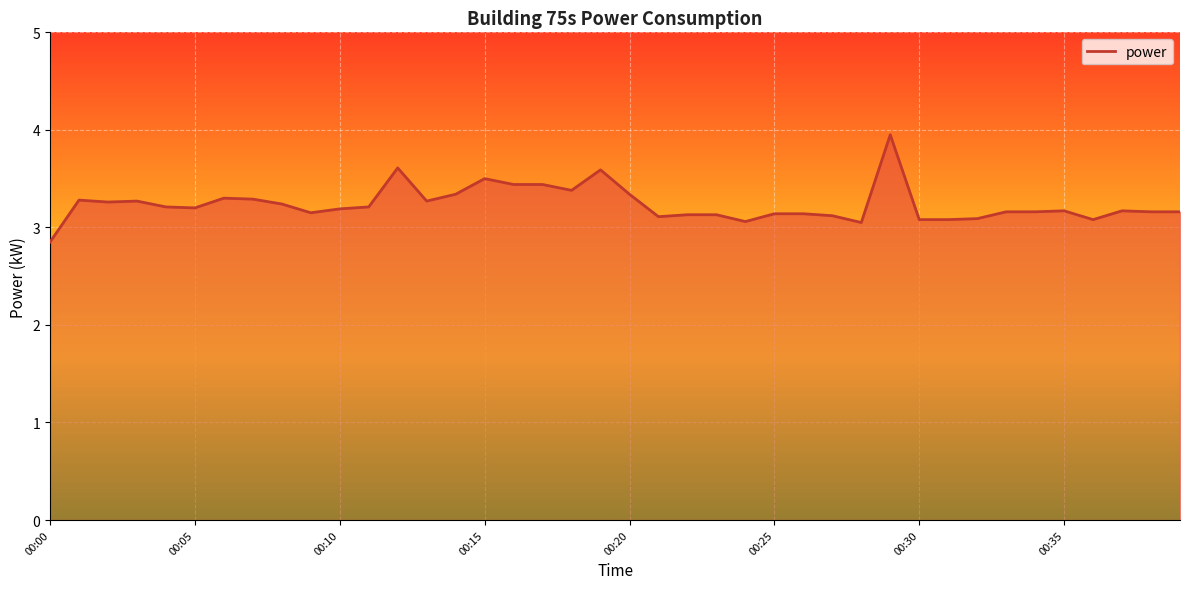

What is the greatest value displayed?

4.0